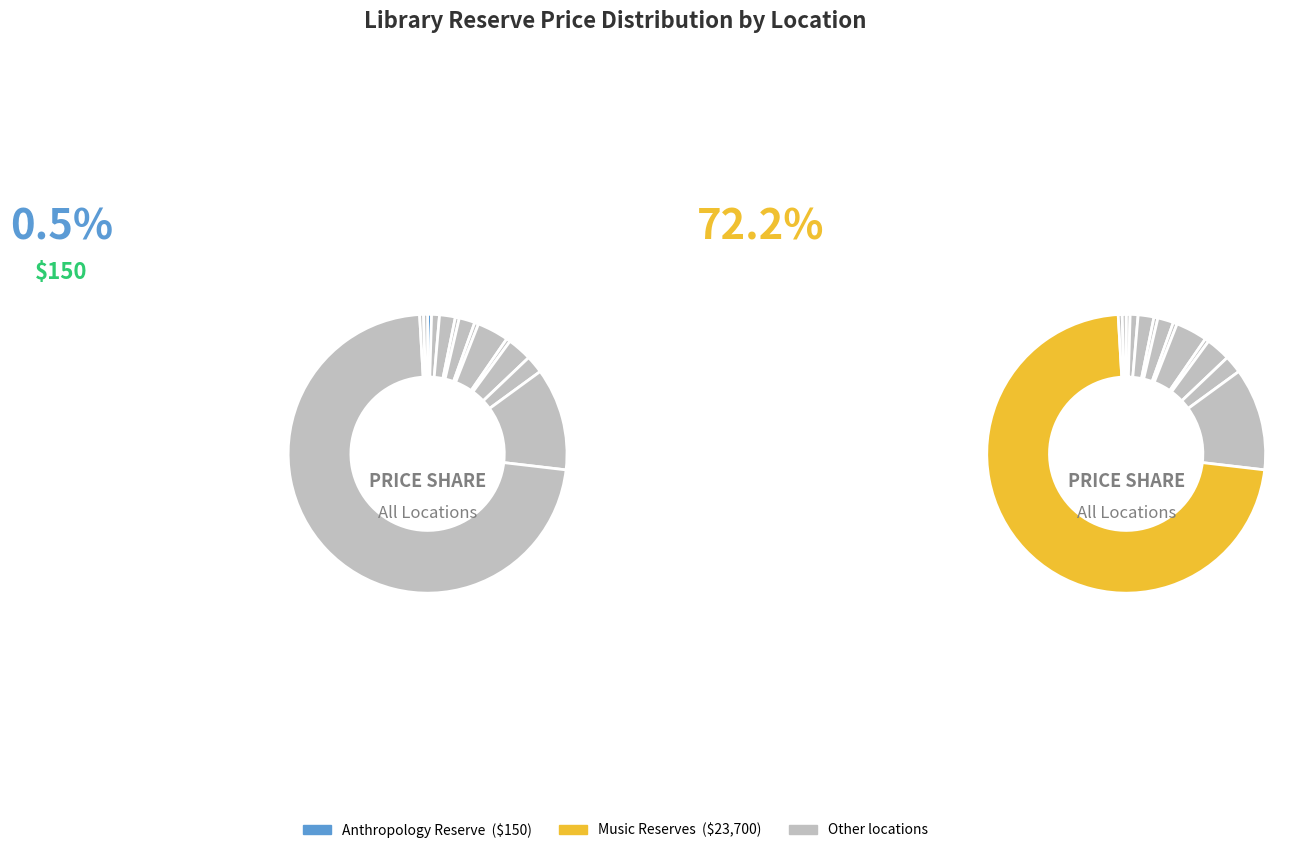

Approximately how many times larger is the value at Engineering Reserves compared to East Asian?

6.2